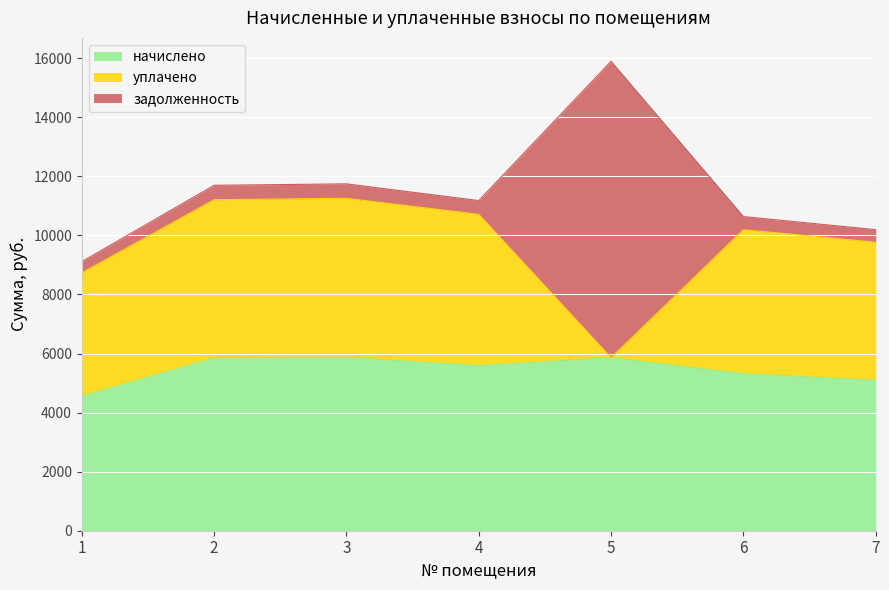

What is the sum of all начислено values?

38142.5